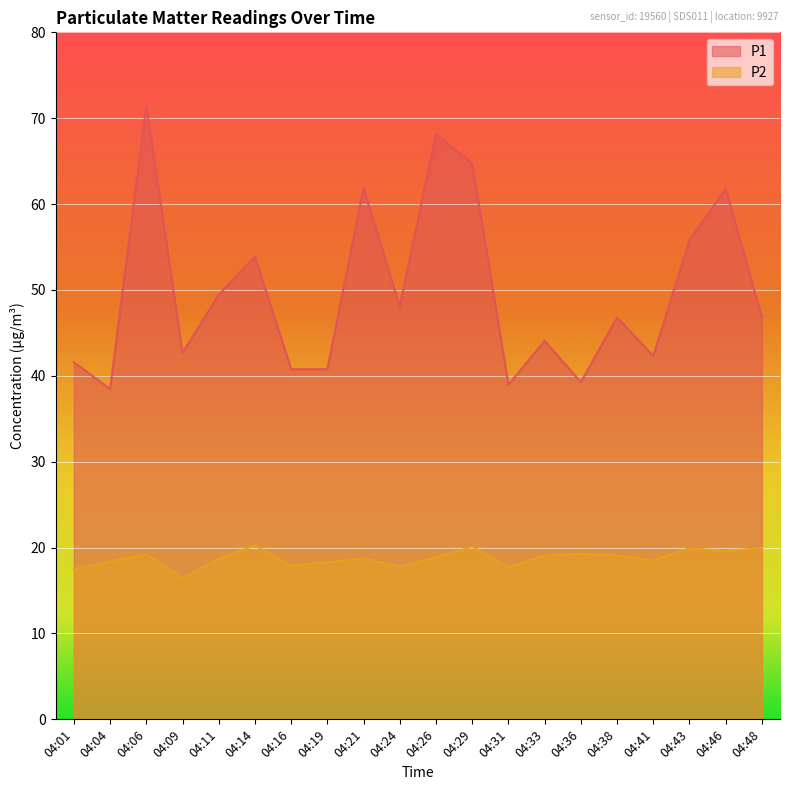

What is the value of the P2 point at the 7th from the left?

17.9